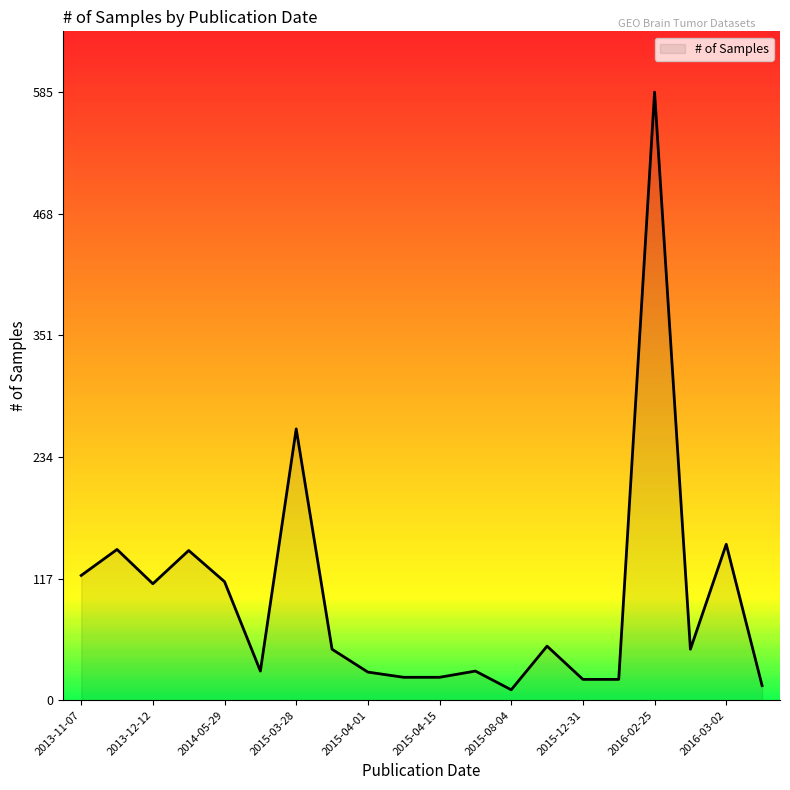

What is the difference between the maximum and minimum values?

575